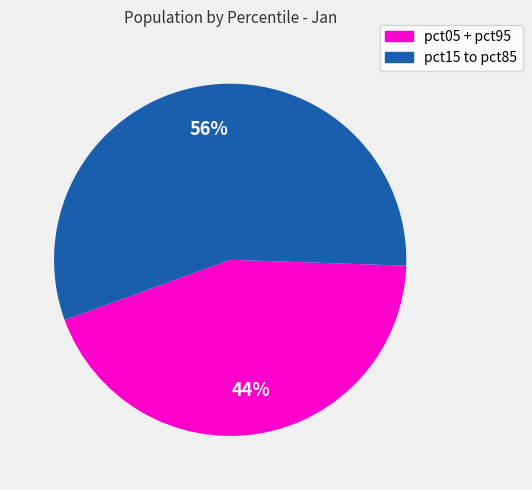

To the nearest percent, what is the difference between the largest and smallest slice percentages?

12%